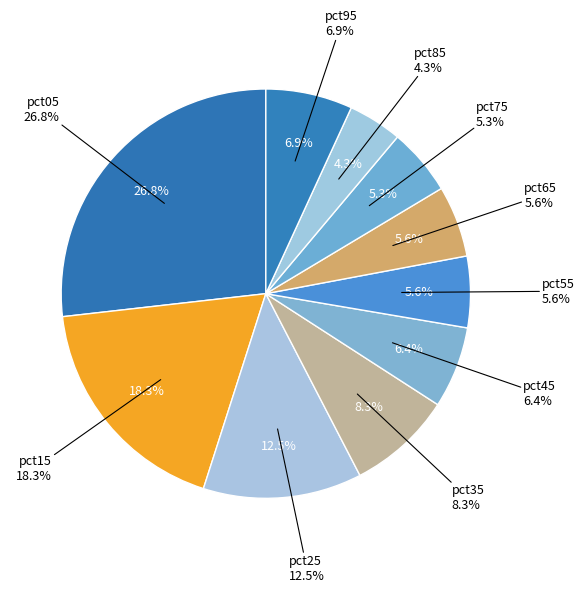

Does pct05 account for over 50% of the chart?

No